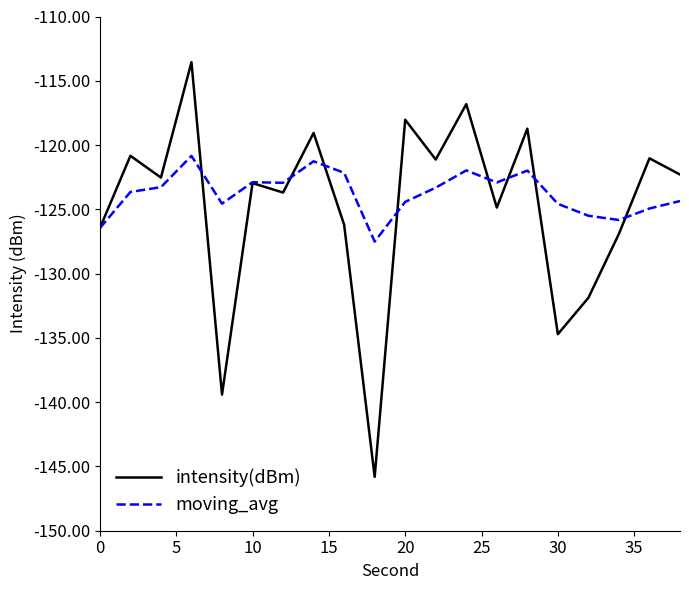

How many distinct data groups are displayed?

2